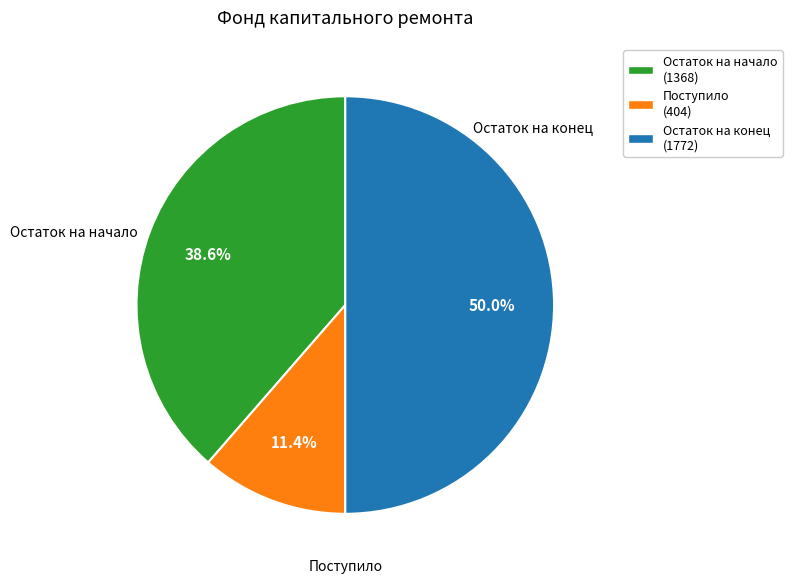

To the nearest percent, what is the combined percentage of Остаток на начало and Остаток на конец?

89%